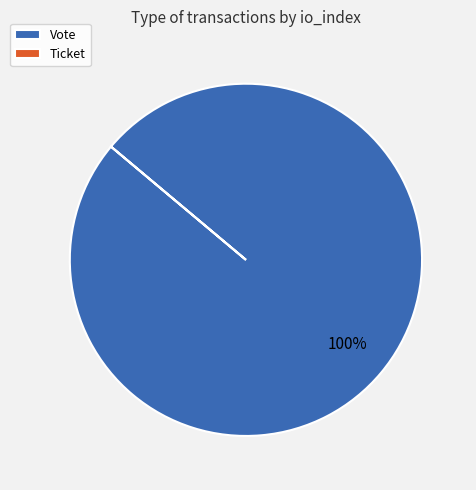

To the nearest percent, what percentage of the pie is Vote?

100%